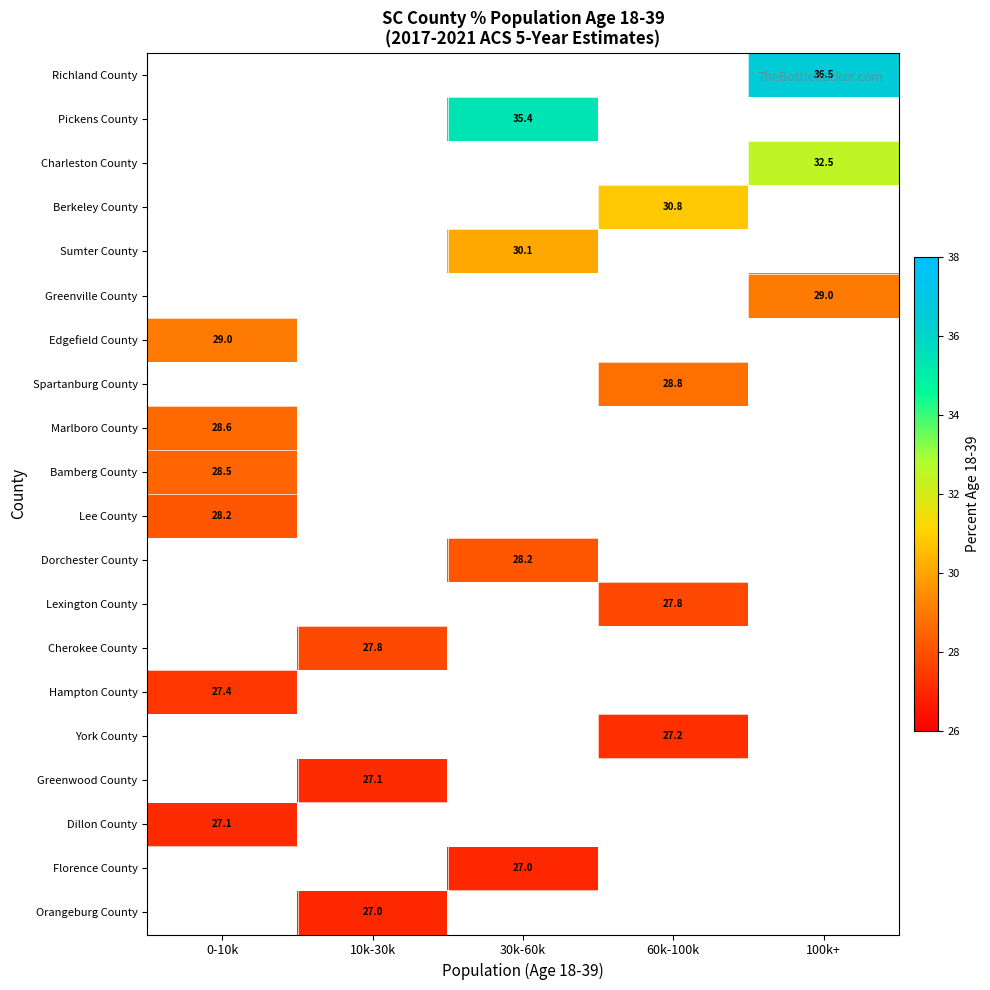

The York County series shows 27.2 at 60k-100k. True or false?

True